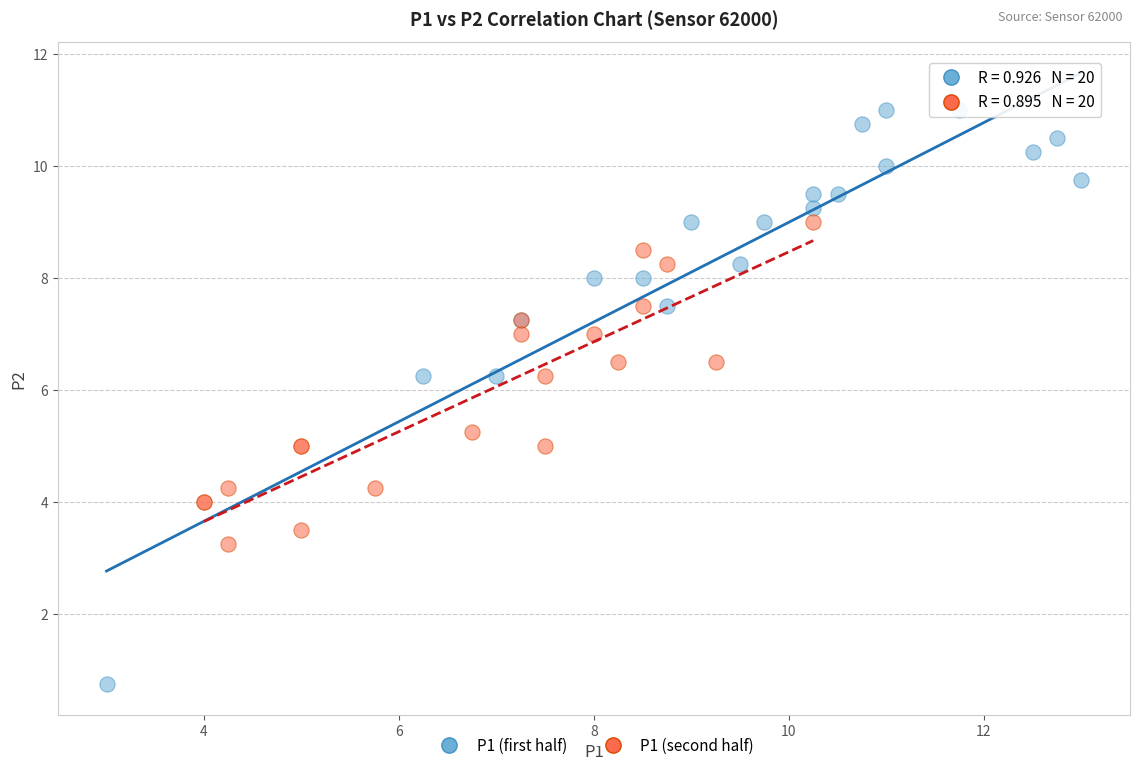

Which series reaches the maximum Y coordinate?

P1 (first half)